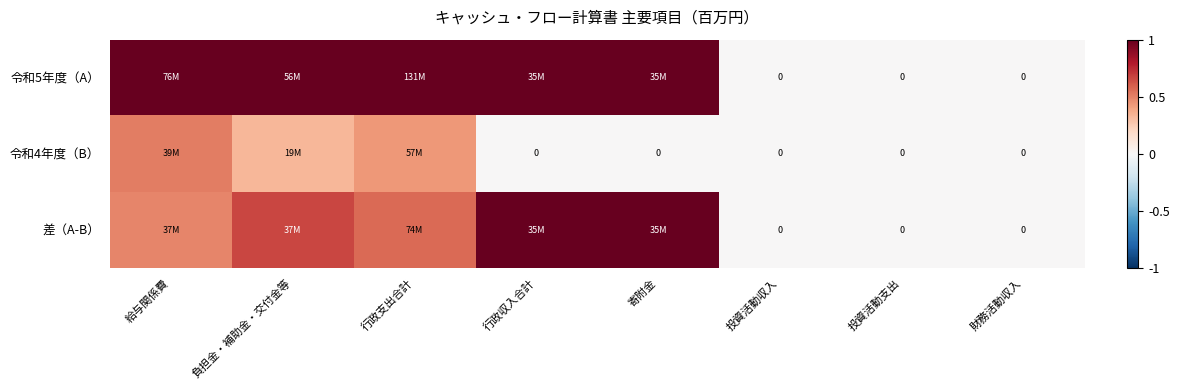

How many values in 令和5年度（A） are above zero?

5